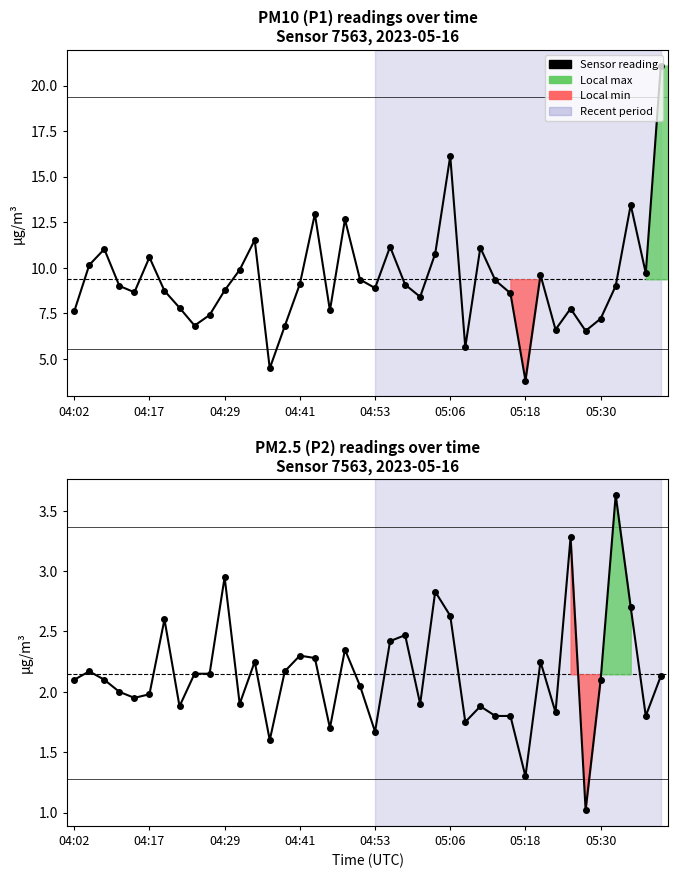

Between 04:56 and 05:06, which series saw the biggest shift?

P1